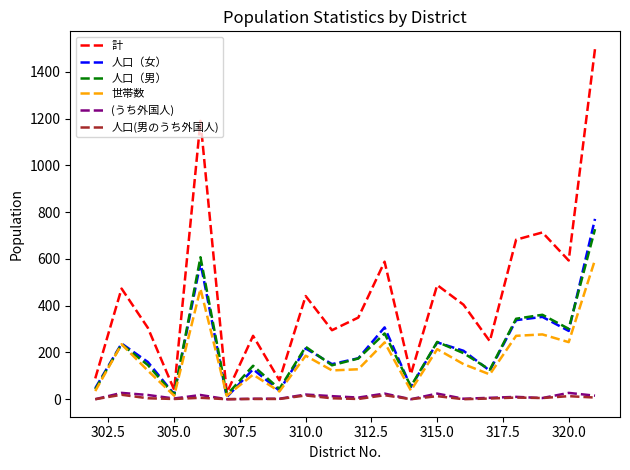

Does the chart have visible grid lines?

No